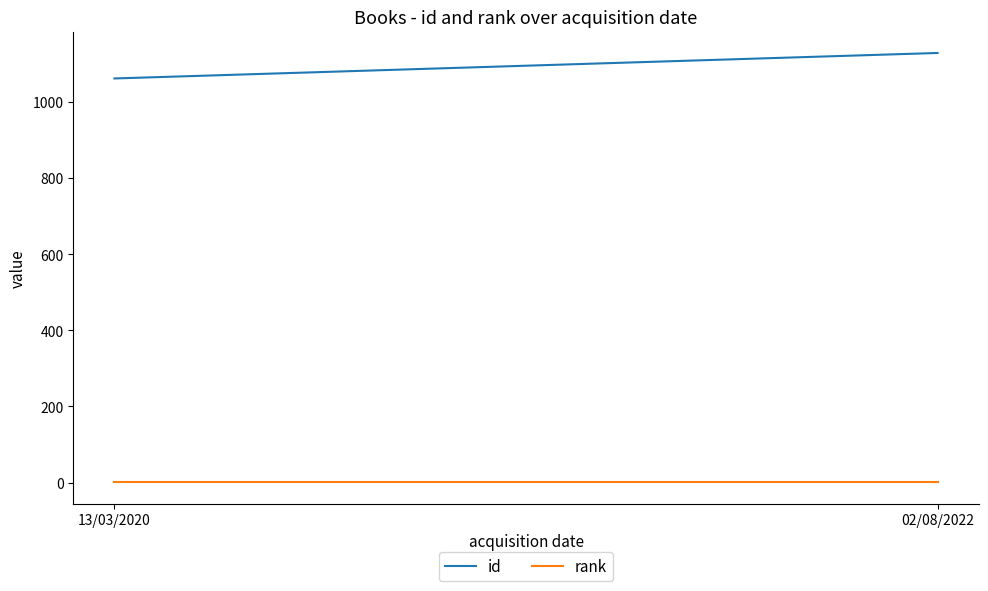

True or false: id has a value of 1527 at 13/03/2020.

False